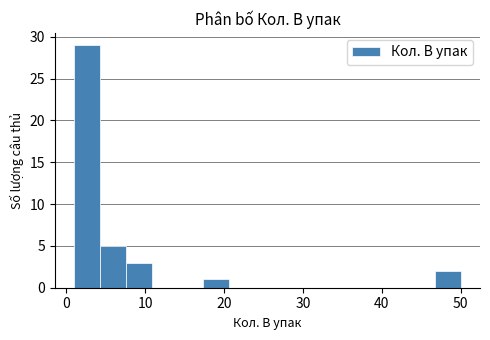

Around what value on the x-axis is the tallest bar? Give the approximate position of its centre, as read against the axis.

3